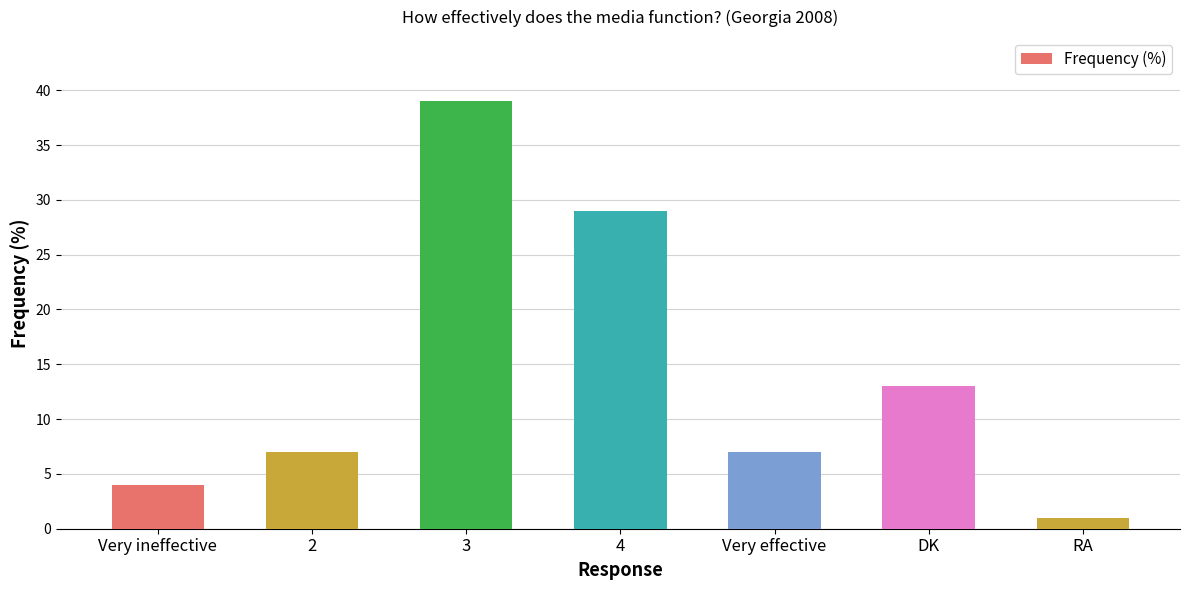

Reading left to right, transcribe all the data shown in this chart.

4	7	39	29	7	13	1